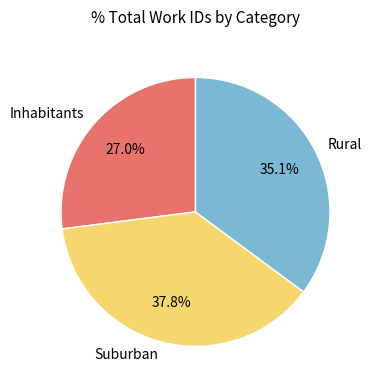

To the nearest percent, what is the average slice percentage?

33%